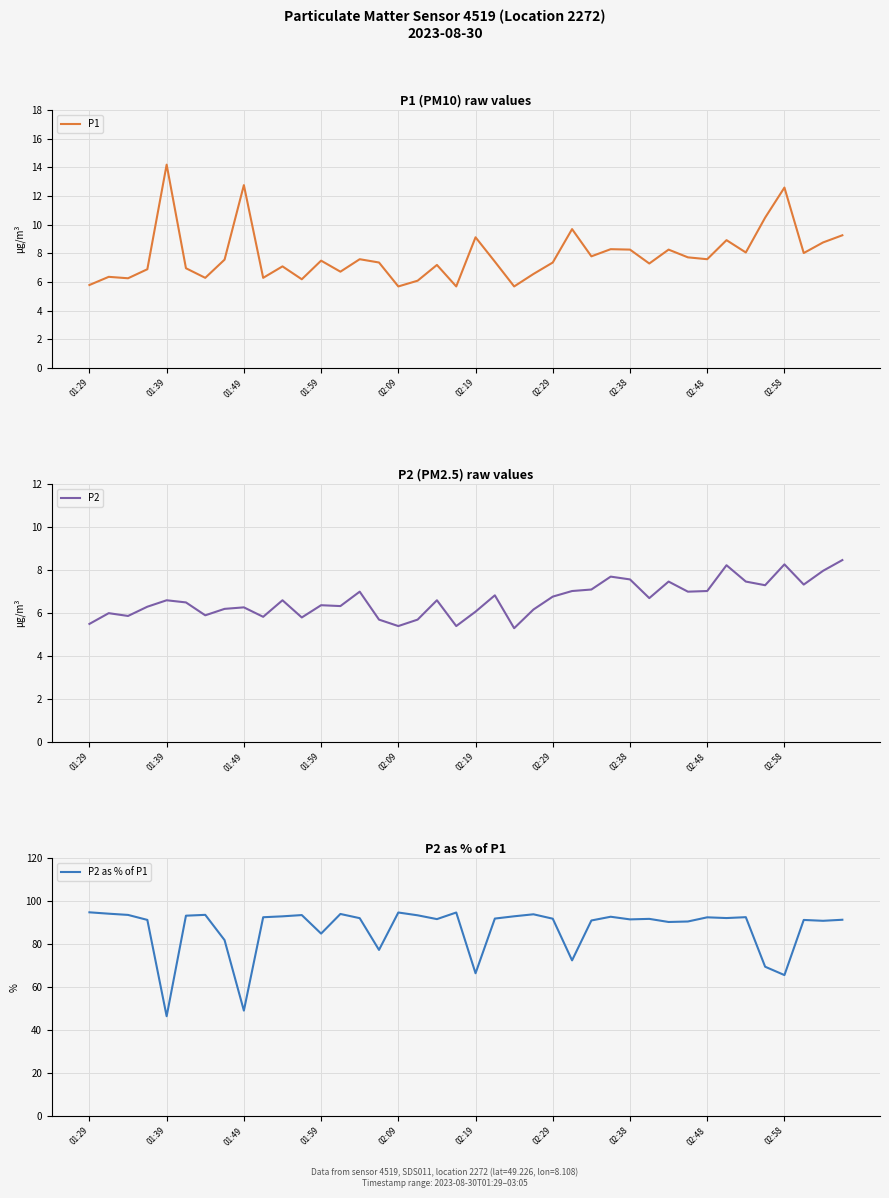

The value of P2 at 01:29 is 2.8. True or false?

False